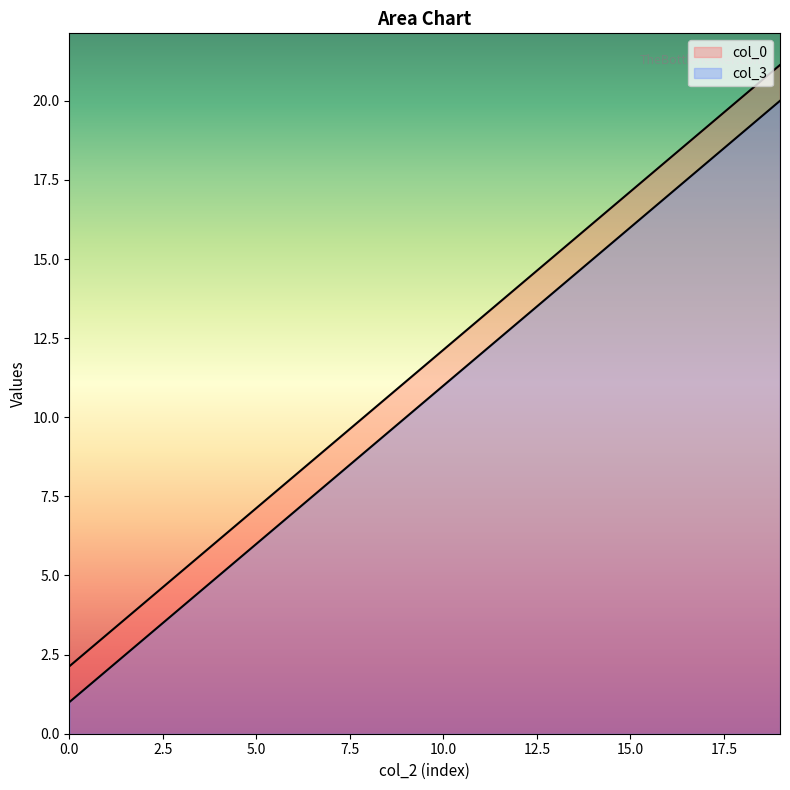

What is the maximum value for col_0?

21.1